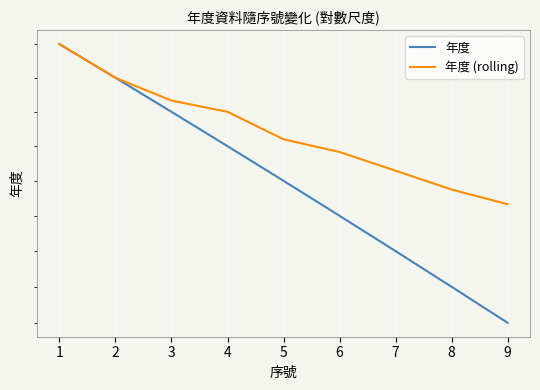

List the series in order of their overall mean, highest first.

年度 (rolling), 年度